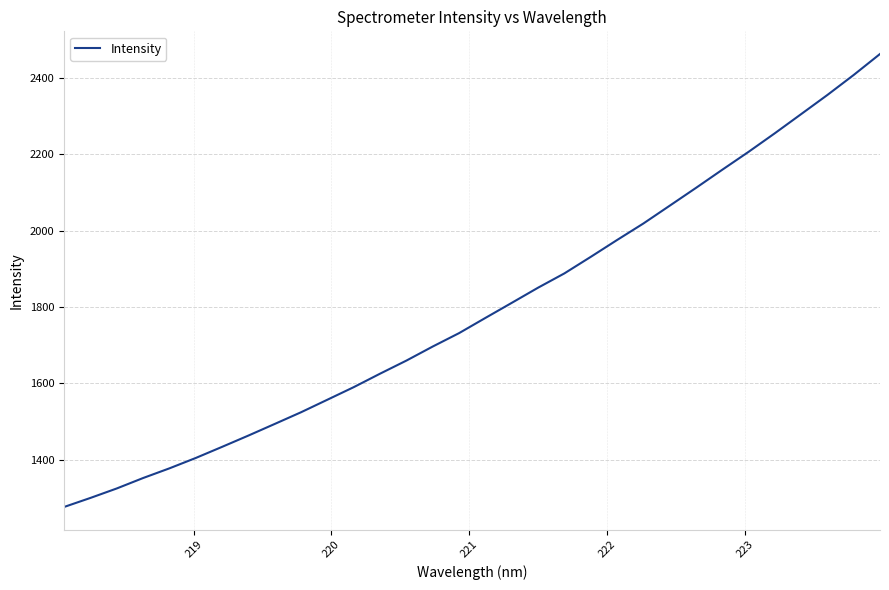

What is the difference between the maximum and minimum values?

1185.4